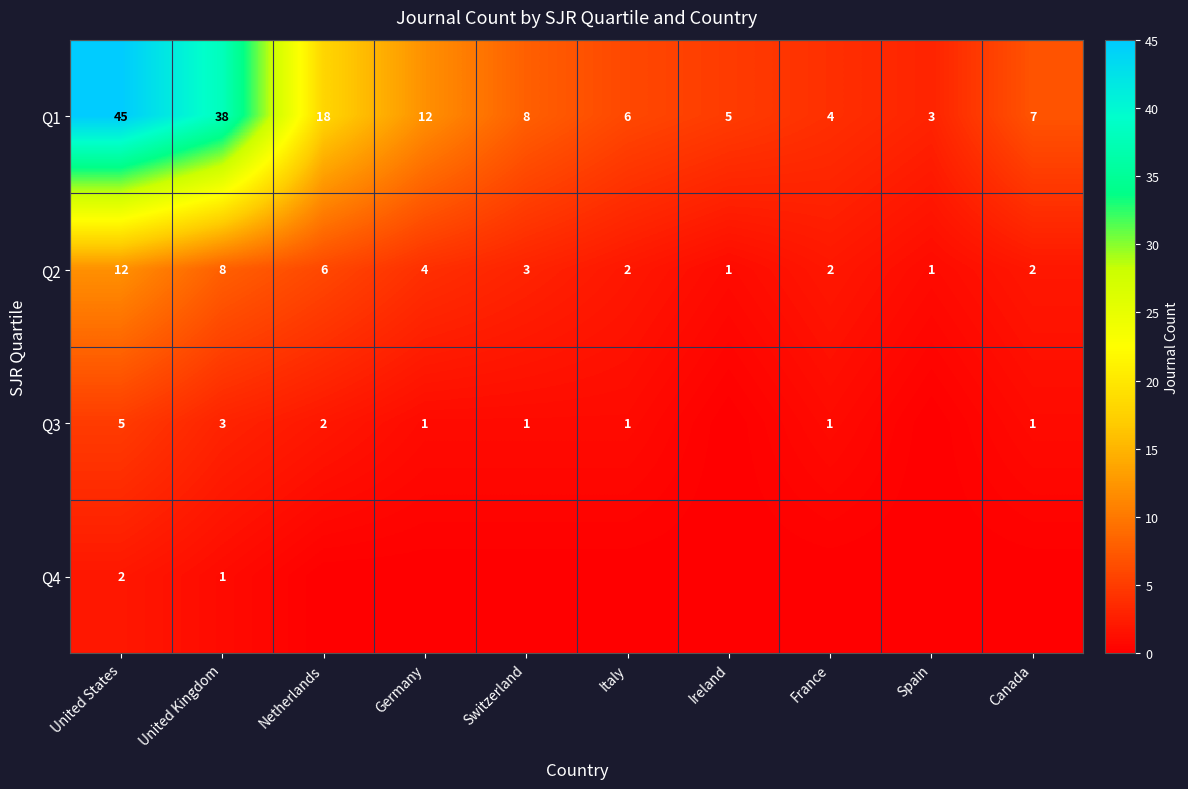

At how many categories does at least one series exceed 37?

2